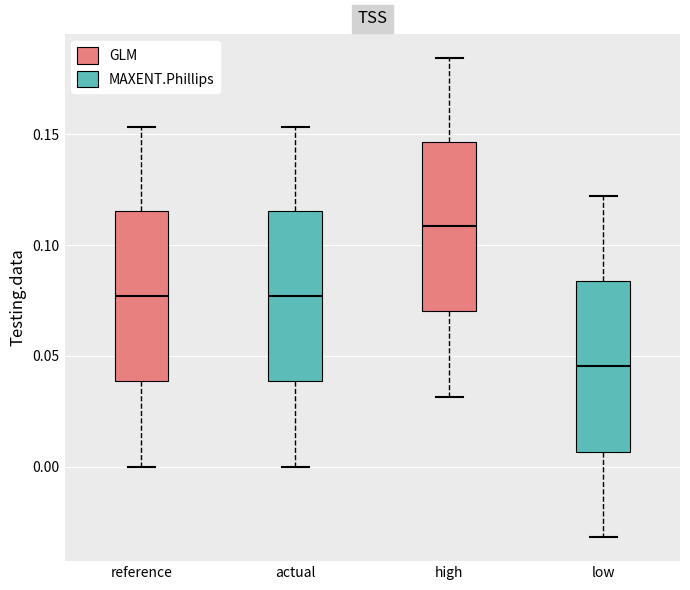

Where does the lower whisker of the box for actual end on the y-axis? The values are not printed on the chart, so give them approximately, as read against the axis.

0.000